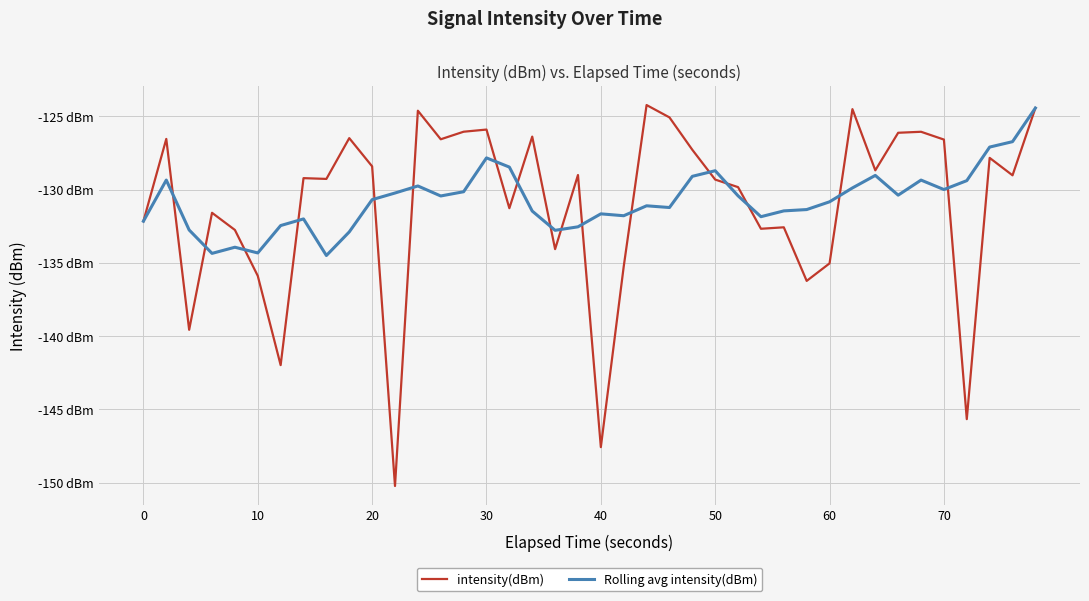

What are all the series names shown in the legend?

intensity(dBm), Rolling avg intensity(dBm)